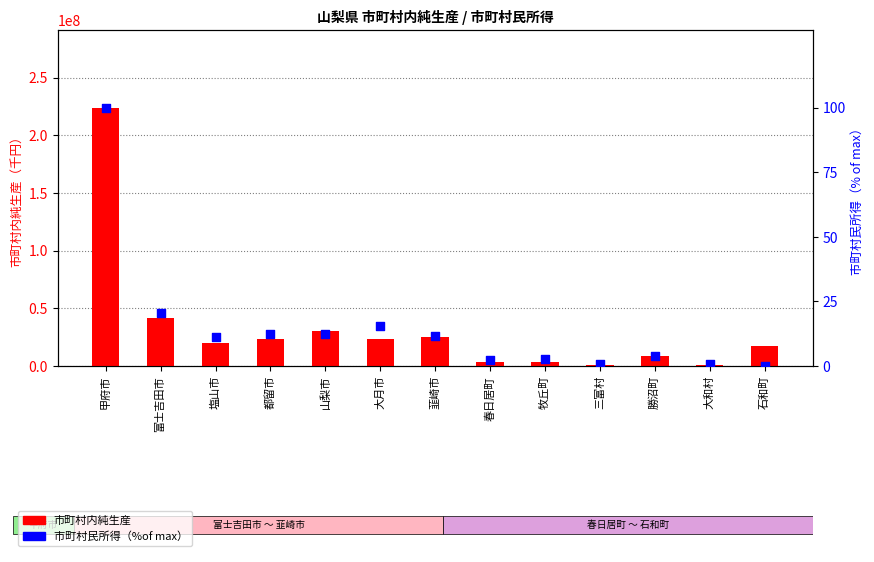

Which series has the widest spread of Y values?

市町村内純生産